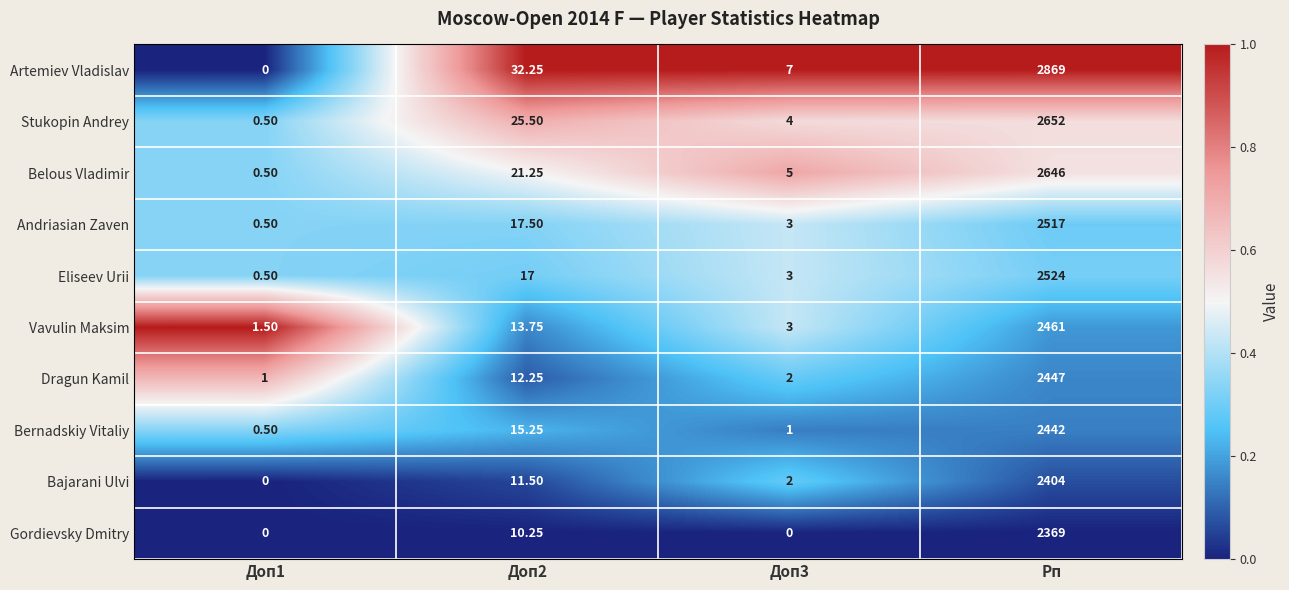

Which series has the widest spread of values?

Artemiev Vladislav